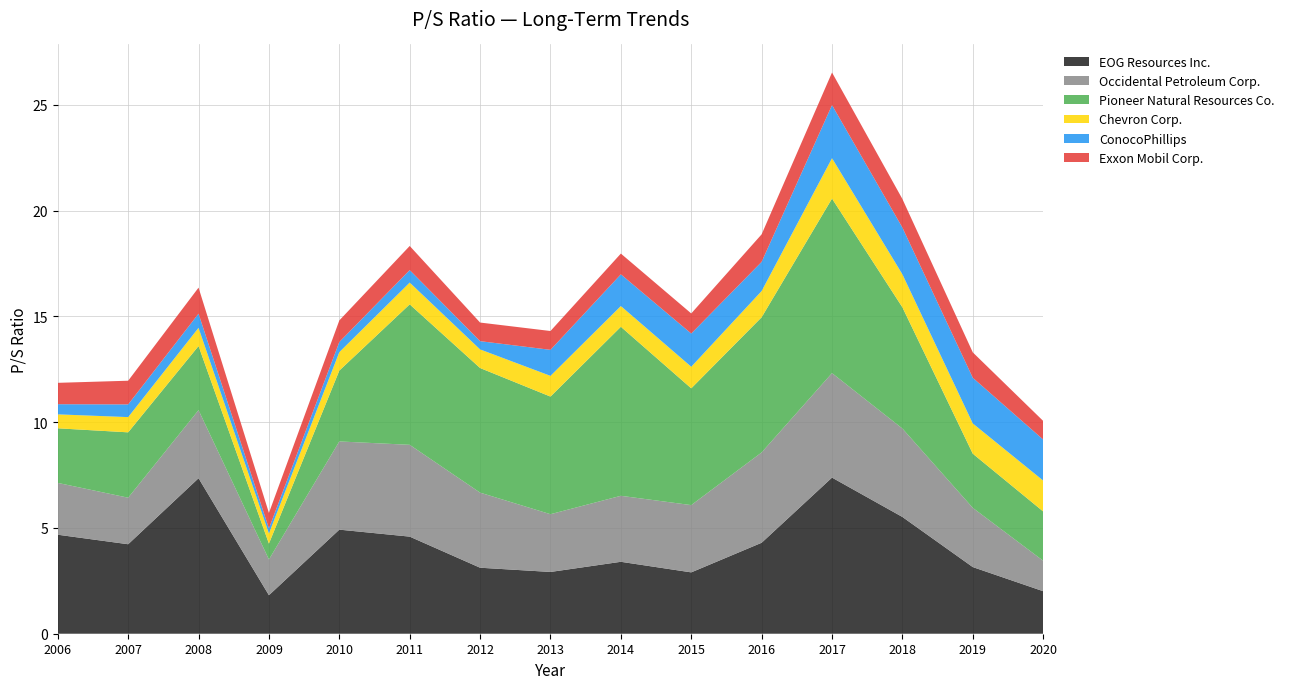

Reading right to left, list all the values displayed in this chart.

EOG Resources Inc.: 2020=2.0	2019=3.1	2018=5.5	2017=7.4	2016=4.3	2015=2.9	2014=3.4	2013=2.9	2012=3.1	2011=4.6	2010=4.9	2009=1.8	2008=7.3	2007=4.2	2006=4.7
Occidental Petroleum Corp.: 2020=1.4	2019=2.8	2018=4.2	2017=4.9	2016=4.3	2015=3.2	2014=3.1	2013=2.7	2012=3.5	2011=4.3	2010=4.2	2009=1.7	2008=3.2	2007=2.2	2006=2.5
Pioneer Natural Resources Co.: 2020=2.3	2019=2.6	2018=5.7	2017=8.2	2016=6.4	2015=5.5	2014=8.0	2013=5.6	2012=5.9	2011=6.6	2010=3.4	2009=0.8	2008=3.0	2007=3.1	2006=2.6
Chevron Corp.: 2020=1.5	2019=1.4	2018=1.6	2017=1.9	2016=1.2	2015=1.0	2014=1.0	2013=1.0	2012=0.9	2011=1.0	2010=0.9	2009=0.5	2008=0.9	2007=0.7	2006=0.7
ConocoPhillips: 2020=1.9	2019=2.2	2018=2.2	2017=2.5	2016=1.4	2015=1.6	2014=1.5	2013=1.2	2012=0.4	2011=0.6	2010=0.5	2009=0.2	2008=0.7	2007=0.6	2006=0.5
Exxon Mobil Corp.: 2020=0.9	2019=1.2	2018=1.4	2017=1.5	2016=1.3	2015=0.9	2014=1.0	2013=0.9	2012=0.9	2011=1.1	2010=1.0	2009=0.7	2008=1.2	2007=1.1	2006=1.0